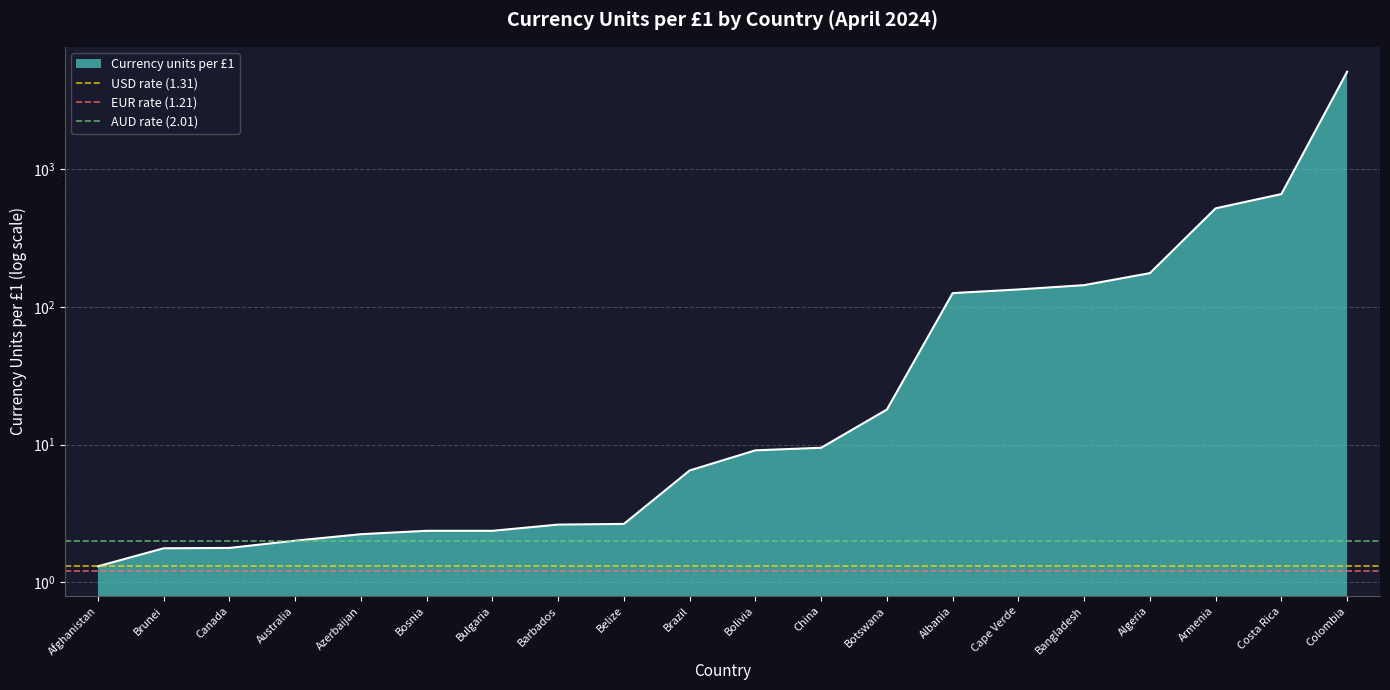

Between Brunei and Afghanistan, which is larger?

Brunei